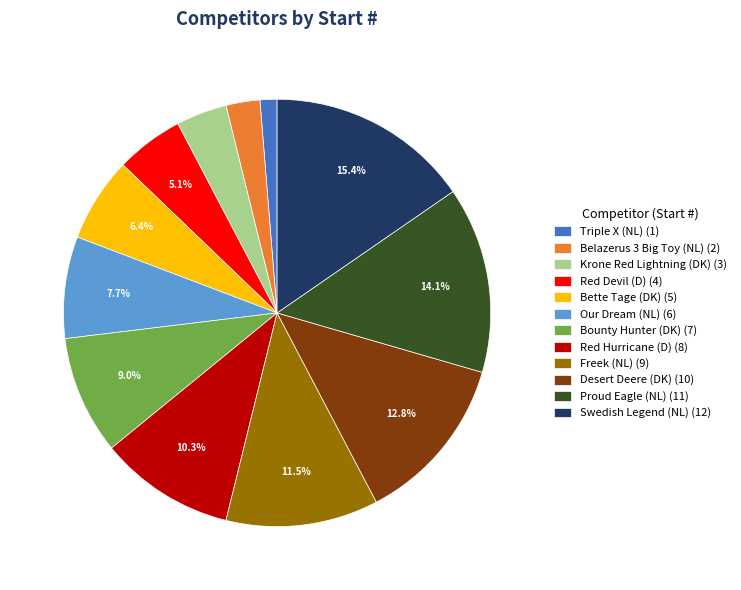

Combined, what portion of the pie is Red Hurricane (D) and Desert Deere (DK)?

23.1%